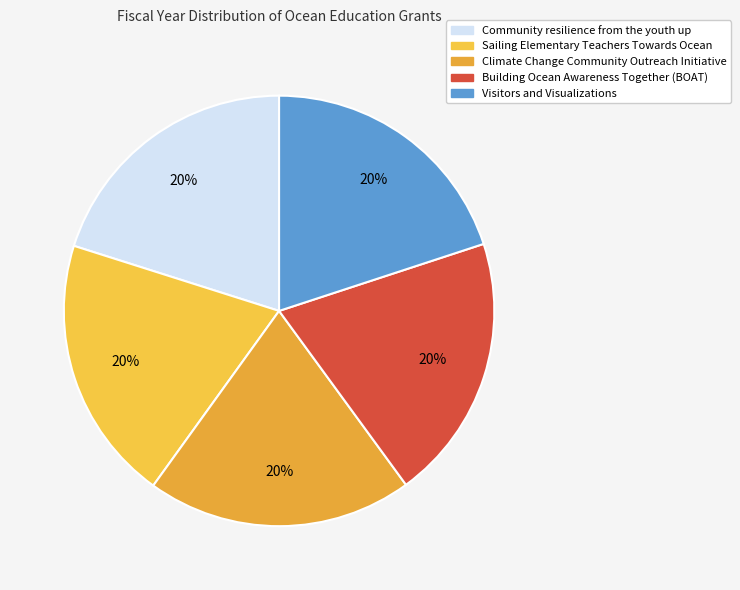

How many slices are in this pie chart?

5